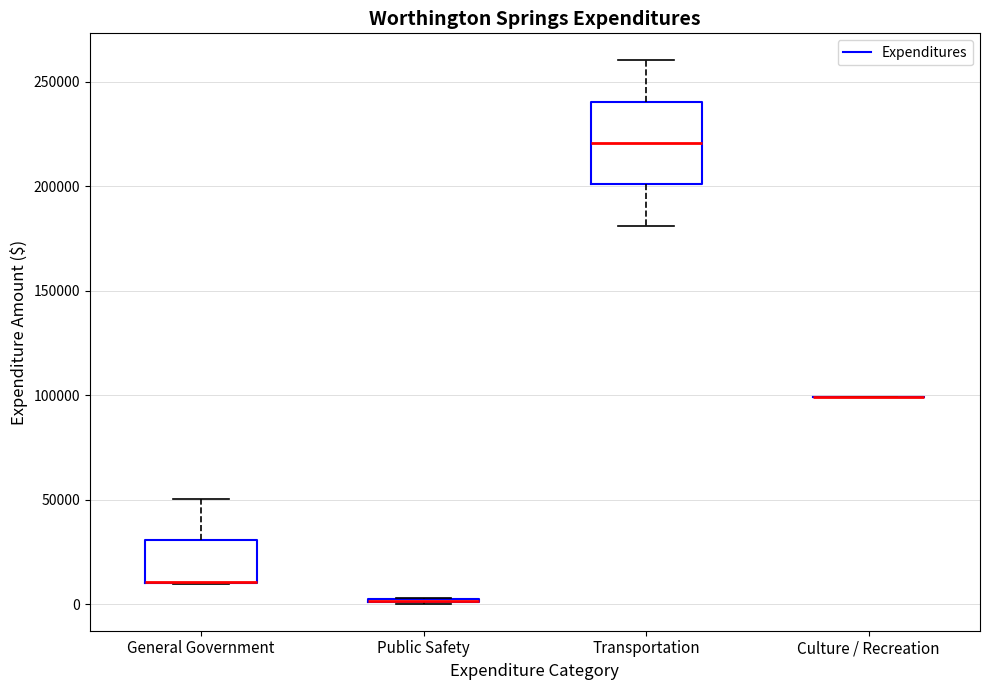

Reading left to right, transcribe this box plot: for each box, give where its median line is, the range the box spans, and where its two whiskers end, as read against the y-axis. The values are not printed on the chart, so give them approximately, as read against the axis.

General Government: median 10000 (drawn on the box's lower edge), box 10000 to 30000, whiskers 10000 to 50000
Public Safety: box collapsed to a line at 0, whiskers 0 to 5000
Transportation: median 220000, box 200000 to 240000, whiskers 180000 to 260000
Culture / Recreation: box collapsed to a line at 100000, whiskers 100000 to 100000